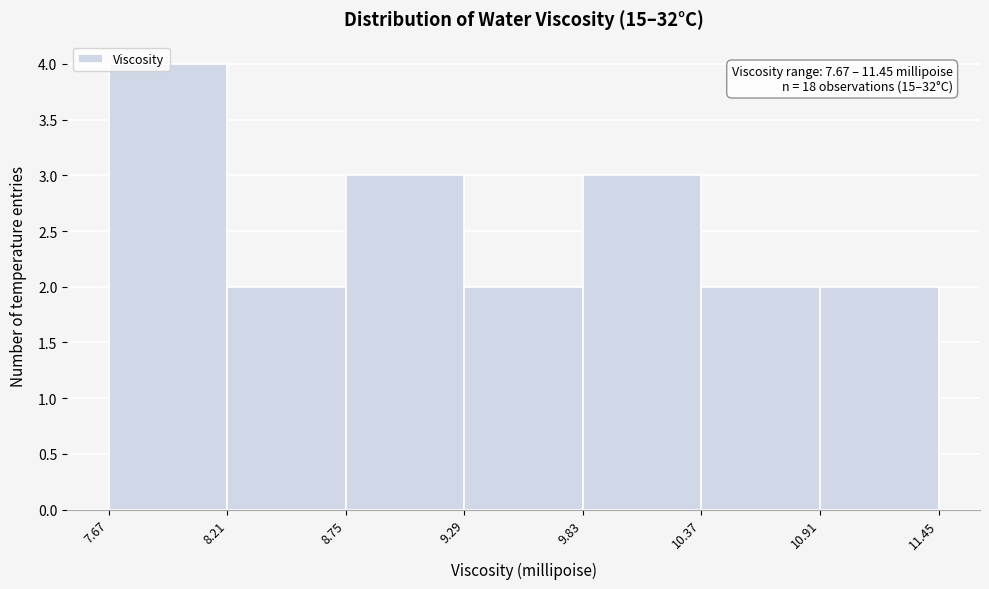

Over which range of the x-axis is the bar tallest?

7.67 to 8.21